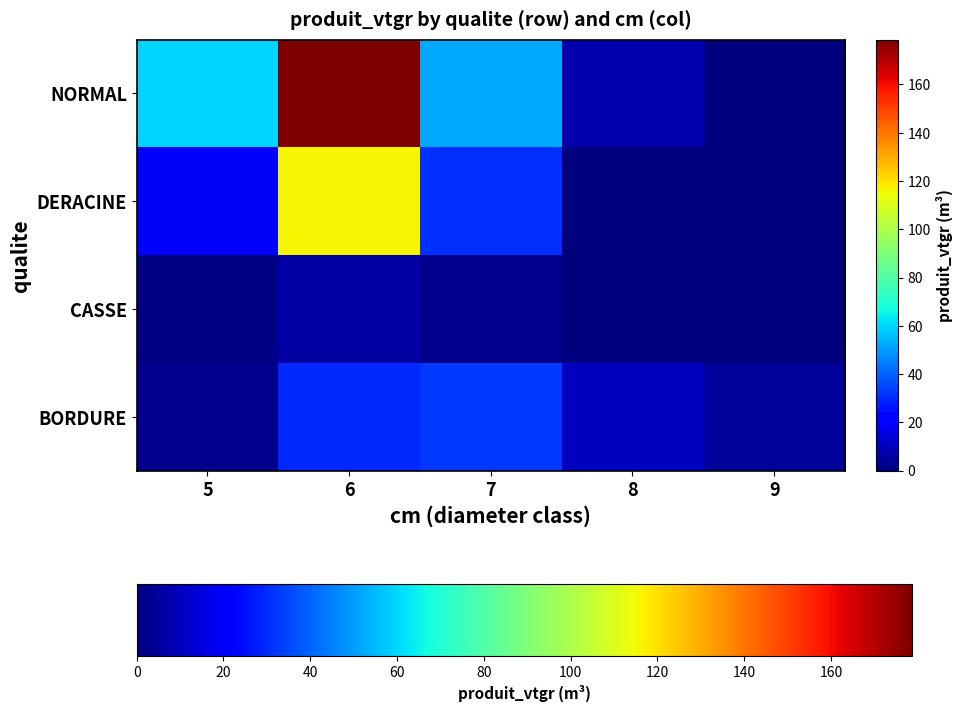

Which has a higher value, 8 or 6?

6